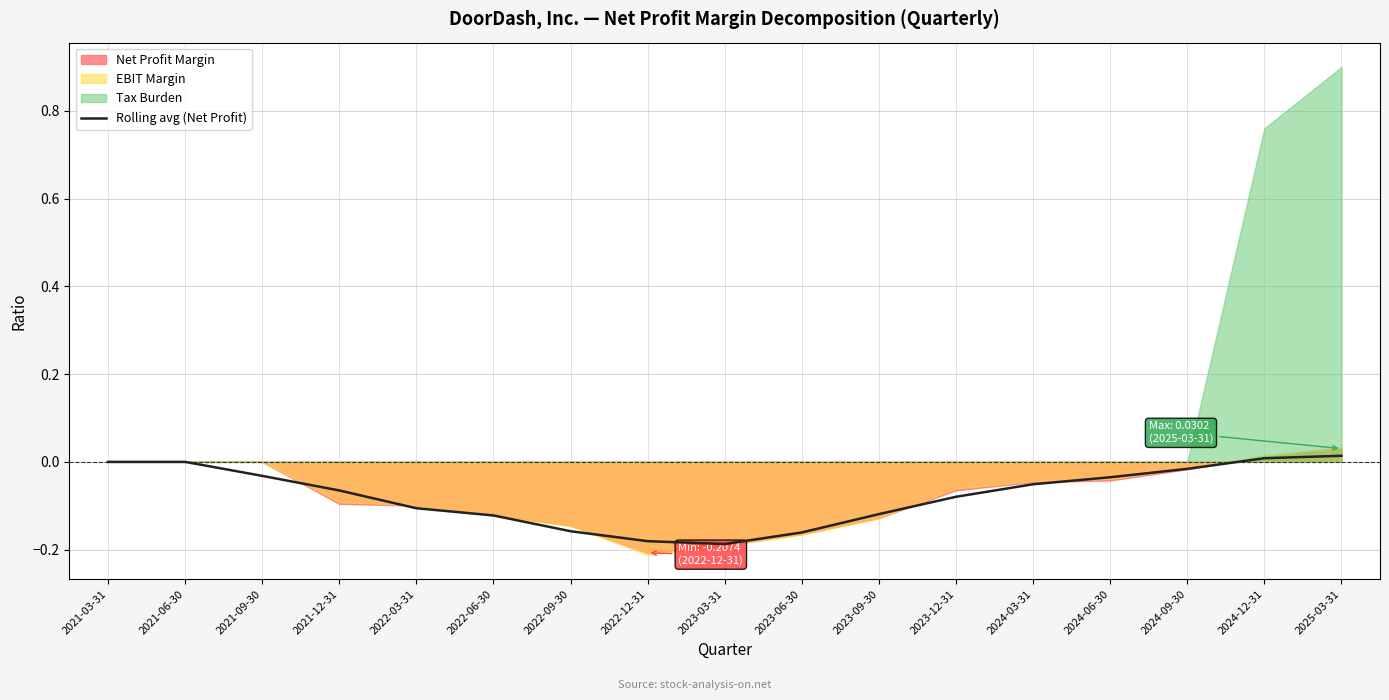

What is the change in value from 2021-12-31 to 2023-09-30?

-0.1